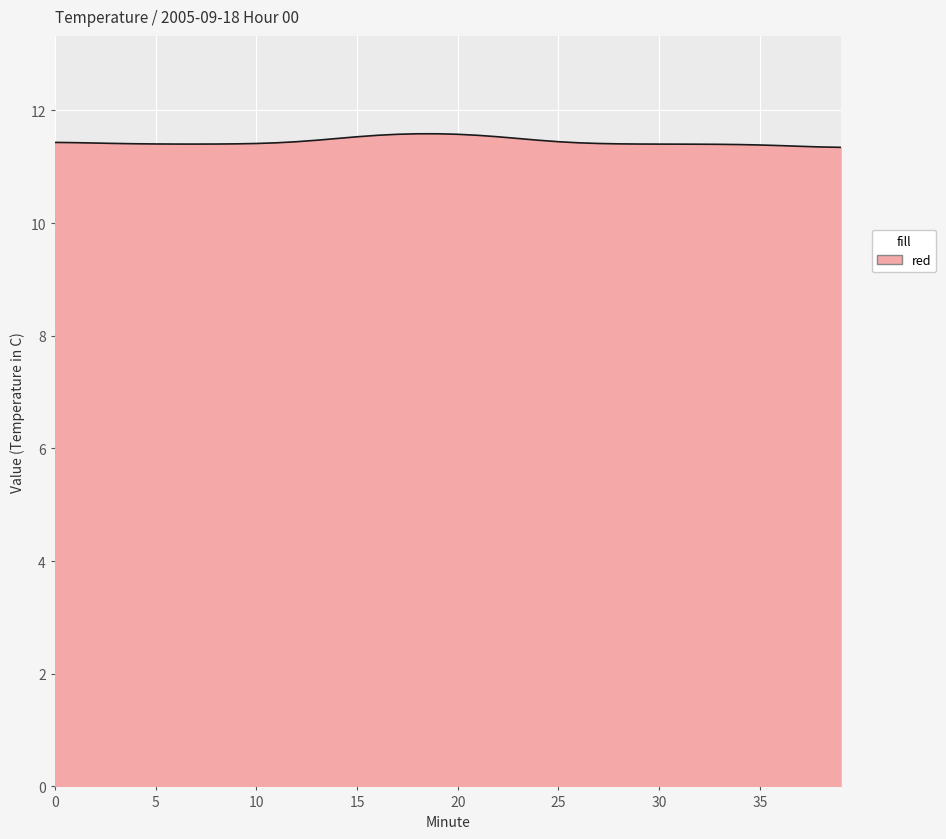

What is the greatest value displayed?

11.6